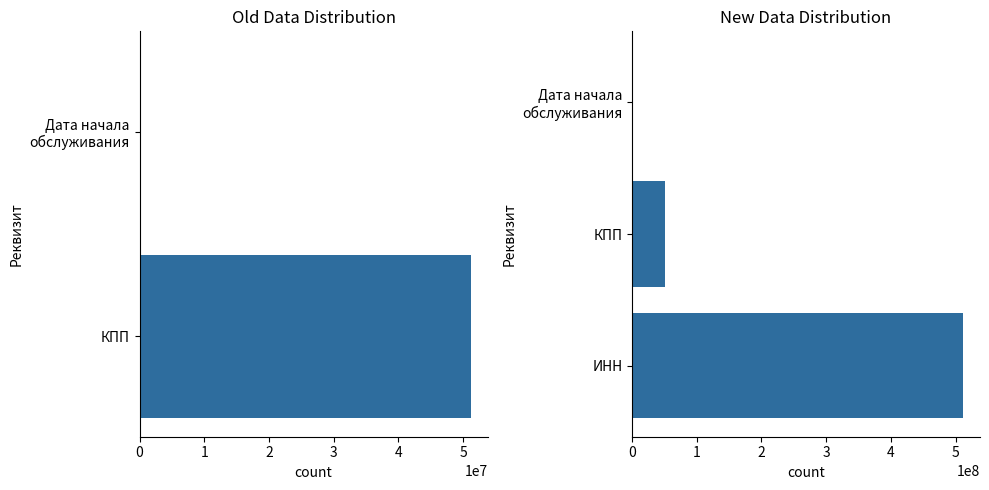

The chart shows a value of 838038620 at ИНН. True or false?

False